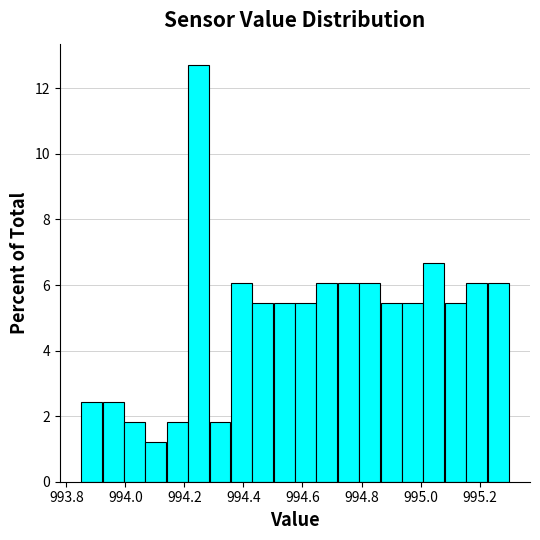

Read against the x-axis, roughly where is the centre of the tallest bar?

994.24